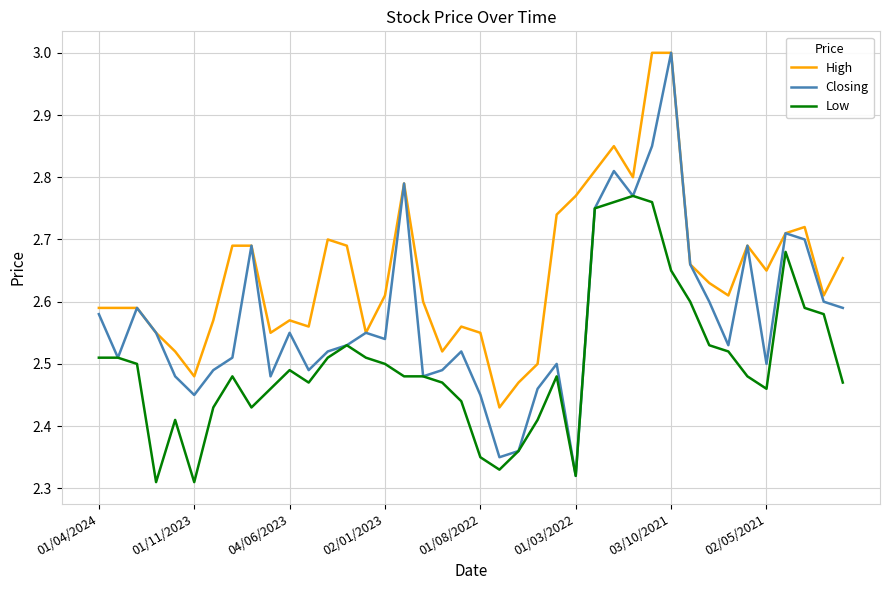

What is the greatest value displayed?

3.0